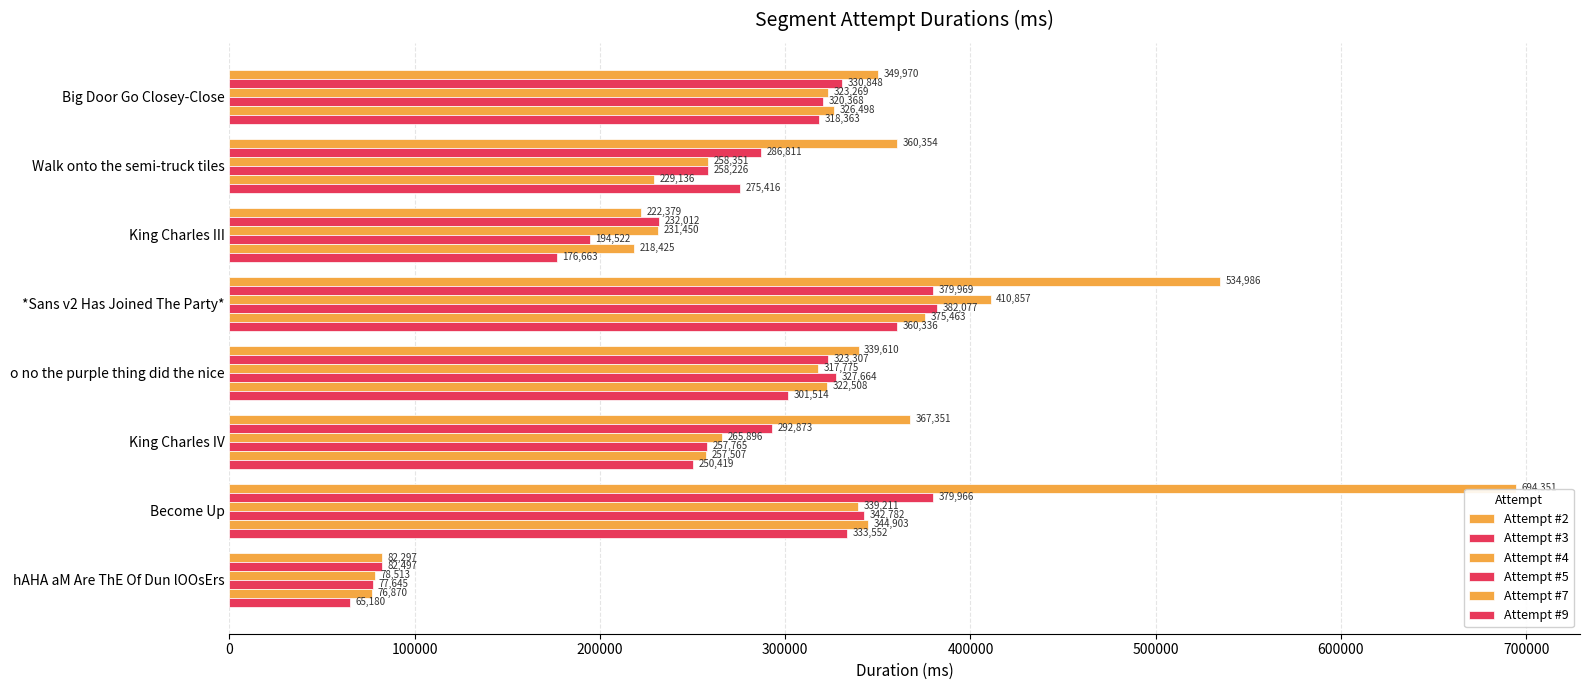

How many data points in Attempt #9 are less than 301514?

4